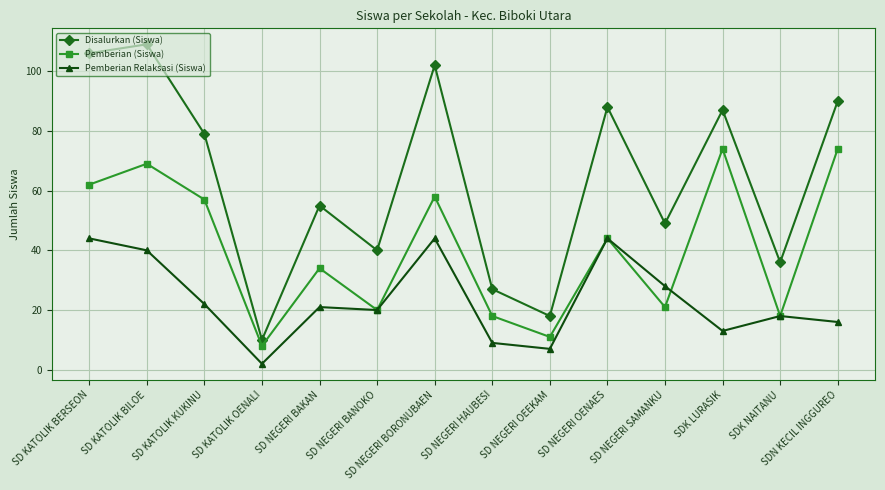

The Pemberian Relaksasi (Siswa) series shows 4 at SD NEGERI HAUBESI. True or false?

False